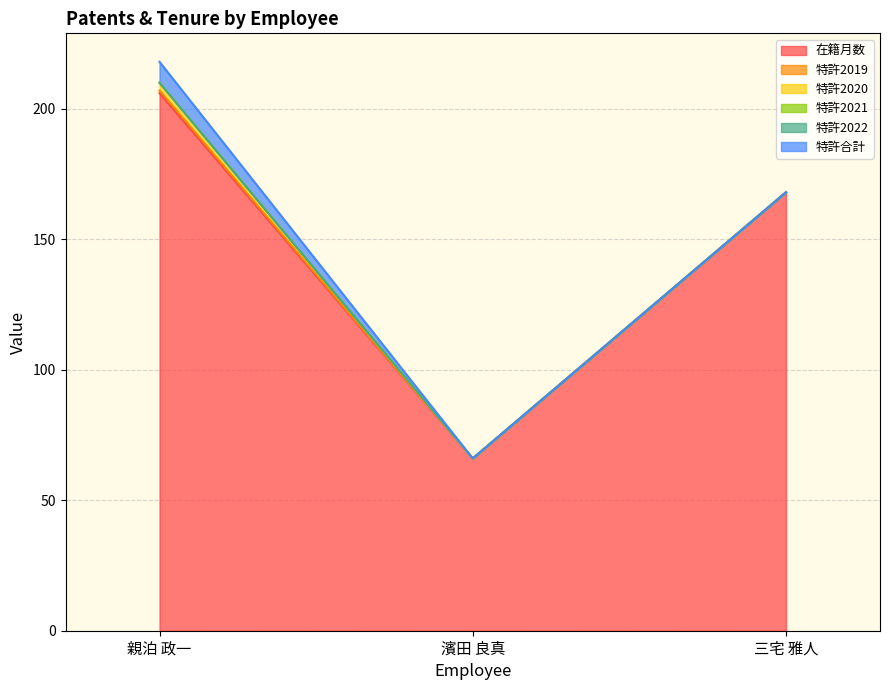

At which category is the sum across all series the highest?

親泊 政一